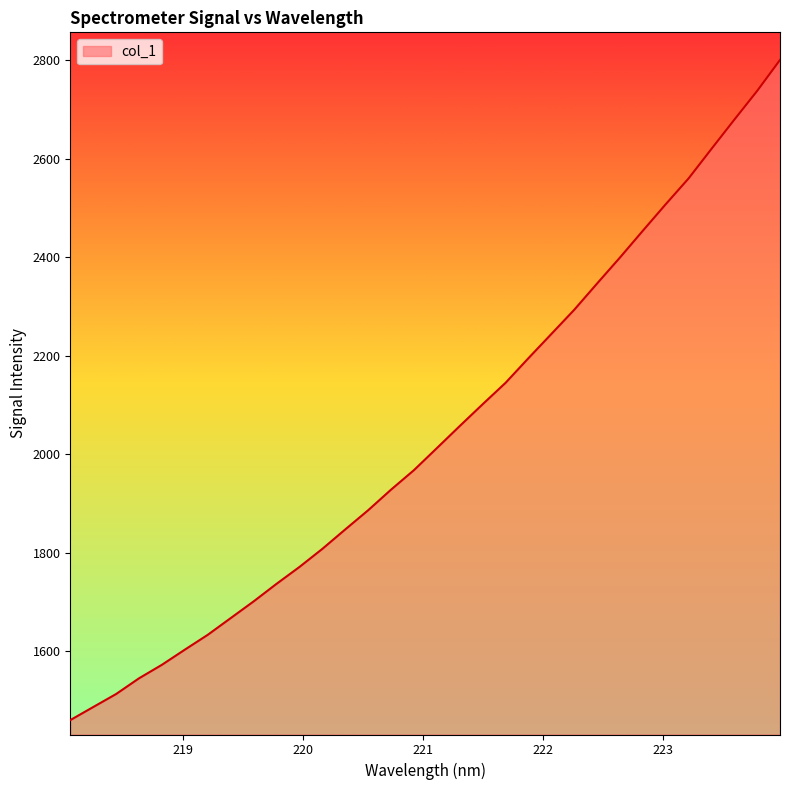

What is the greatest value displayed?

2800.1